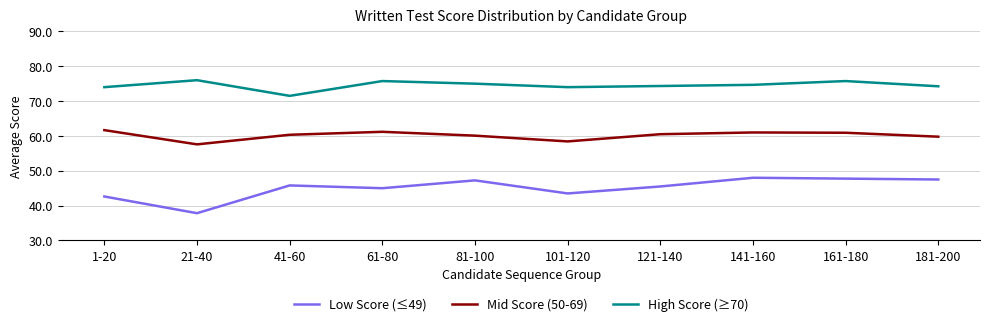

In High Score (≥70), how many points are lower than both neighbors (excluding endpoints)?

2